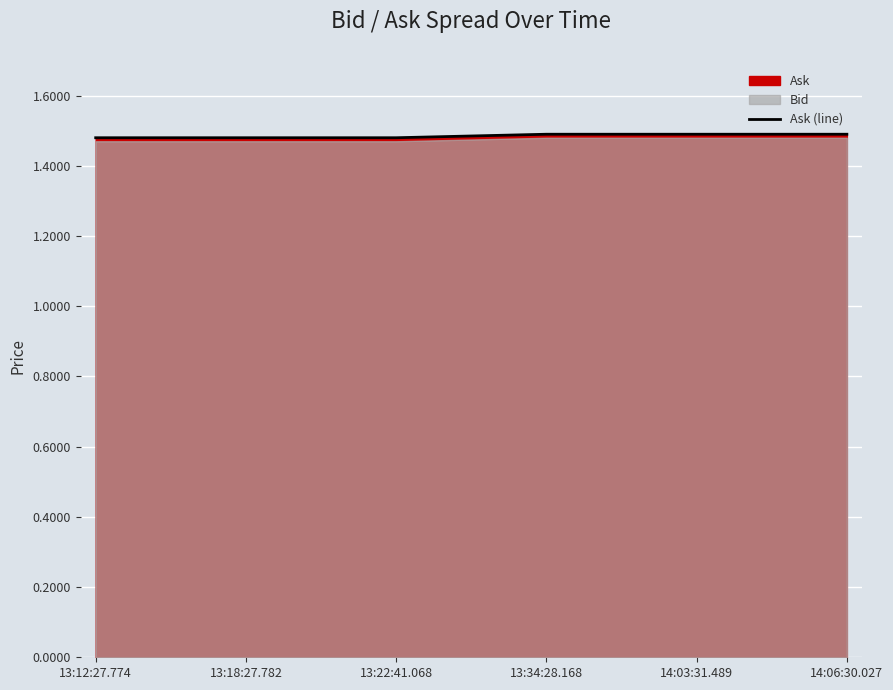

What is the label of the 4th point from the left?

13:34:28.168